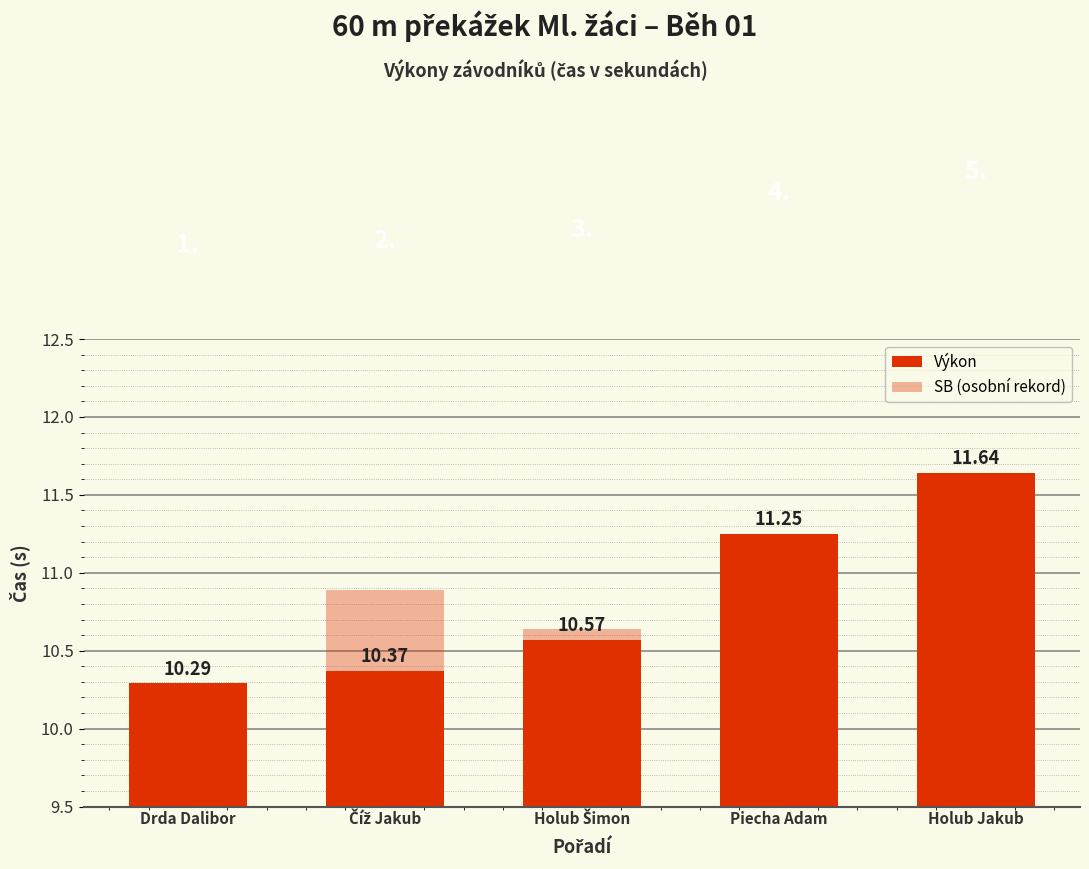

What is the difference between the maximum and minimum values in the Výkon series?

1.4